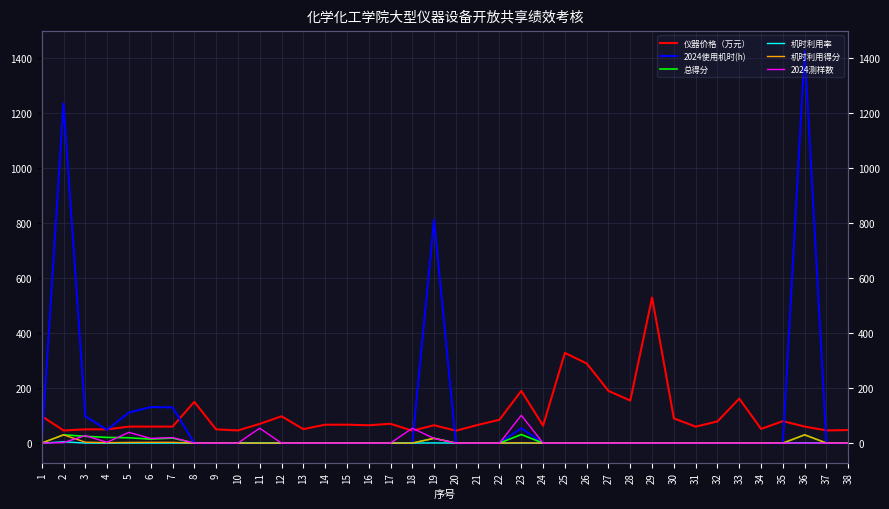

What is the sum of all 2024测样数 values?

334.0